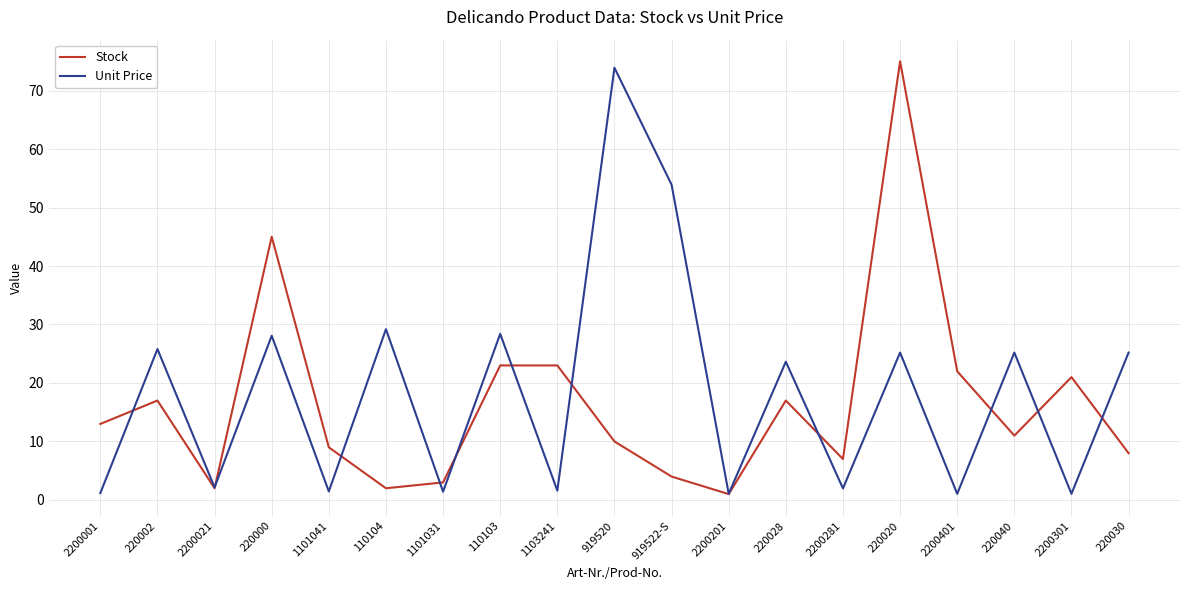

Between 2200001 and 1101031, which series saw the biggest shift?

Stock